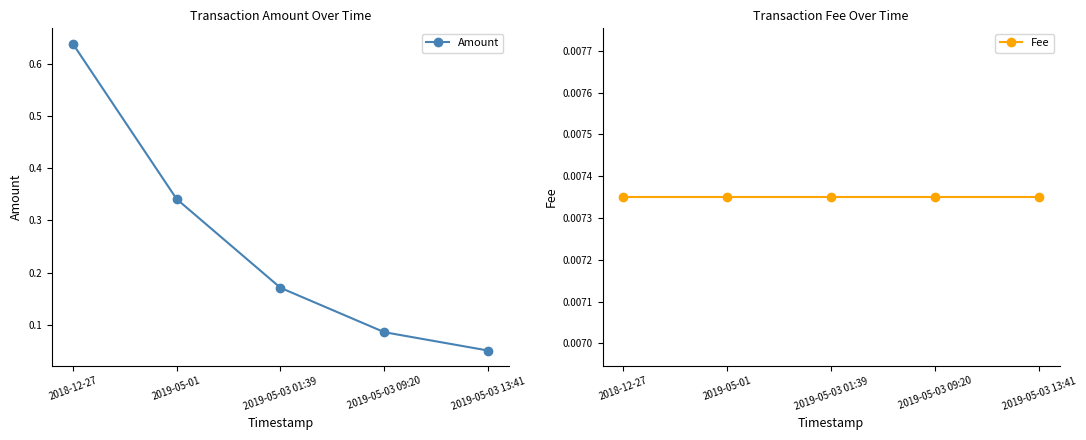

Which series has the largest total across all categories?

Amount